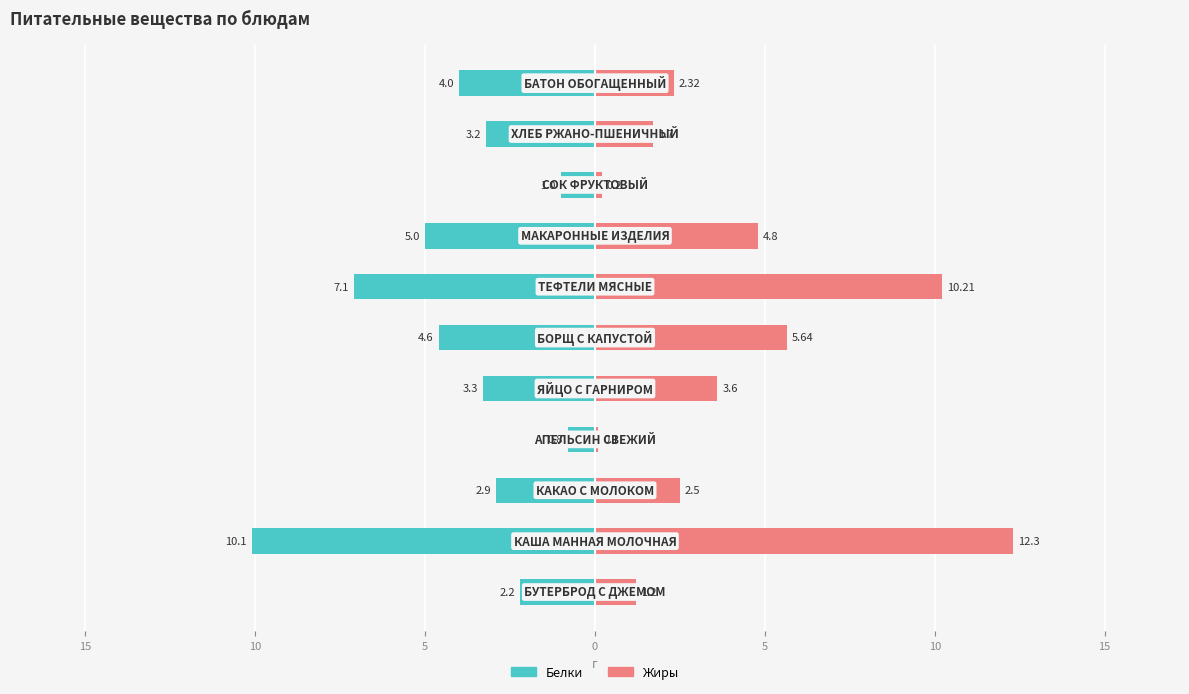

At 15, list the series in order from largest to smallest.

Жиры, Белки